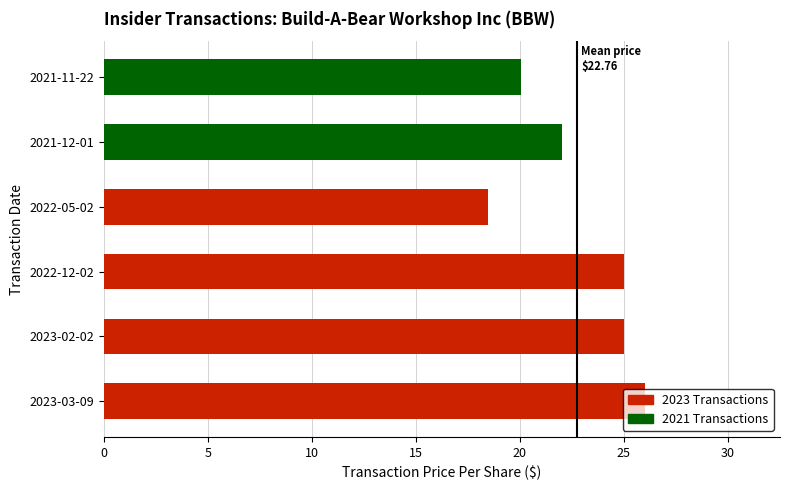

What is the ratio of the value at 2023-02-02 to the value at 2022-12-02?

1.0